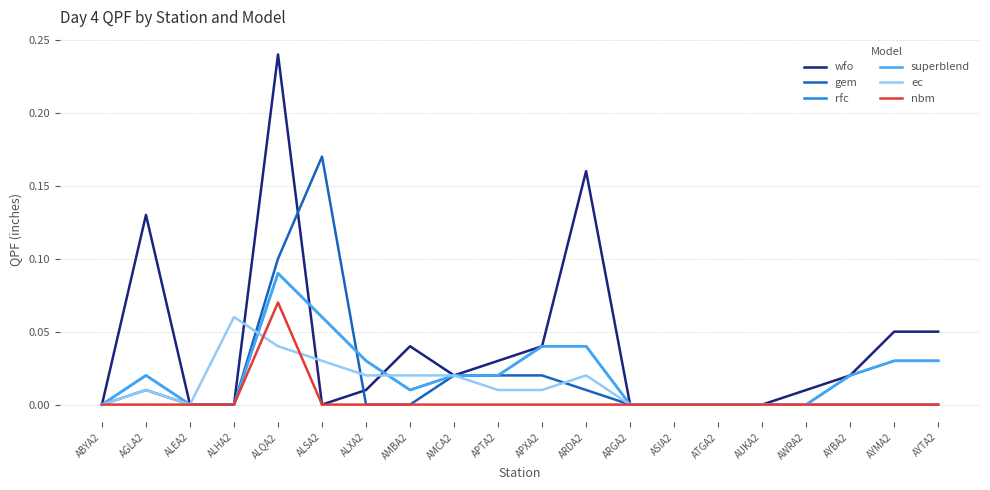

Between which two adjacent categories do wfo and rfc first intersect?

ALQA2 and ALSA2